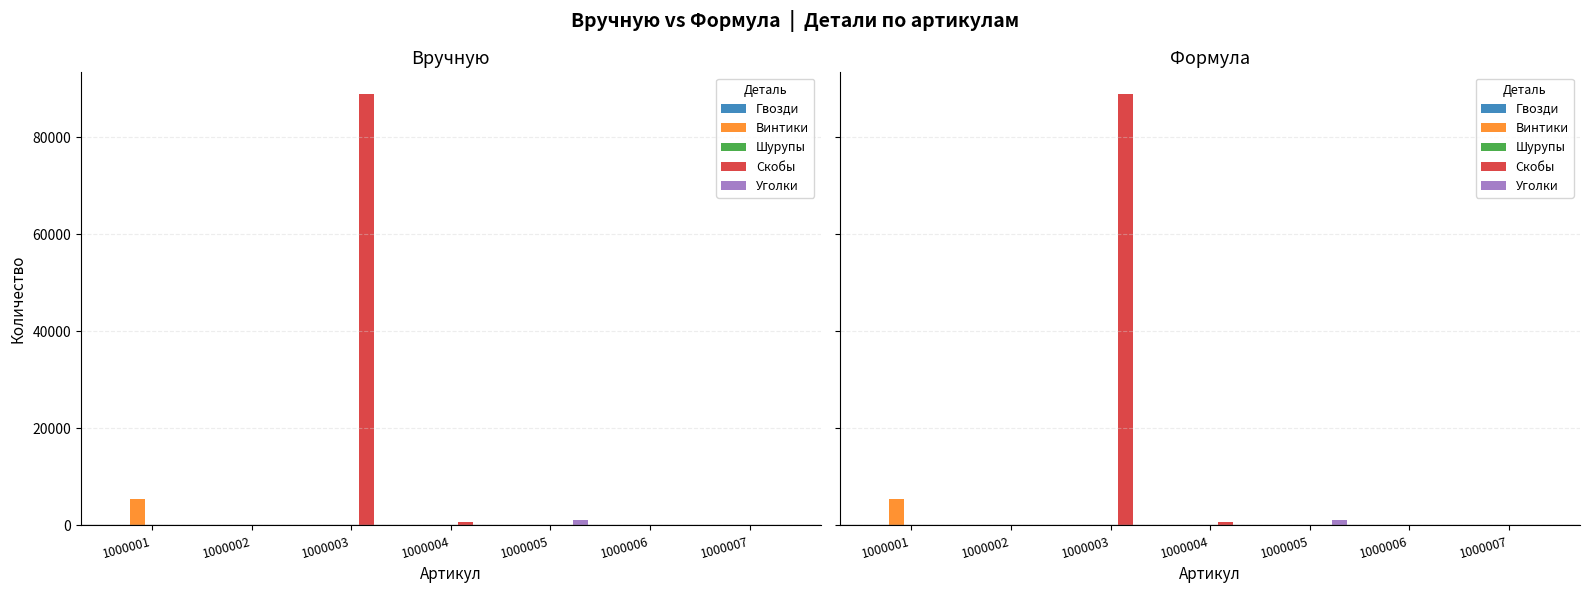

Reading left to right, list all the values displayed in this chart.

Гвозди: 1000001=0	1000002=44	1000003=0	1000004=0	1000005=0	1000006=58	1000007=0
Винтики: 1000001=5555	1000002=0	1000003=0	1000004=186	1000005=12	1000006=0	1000007=0
Шурупы: 1000001=0	1000002=0	1000003=0	1000004=0	1000005=0	1000006=0	1000007=15
Скобы: 1000001=0	1000002=0	1000003=88888	1000004=788	1000005=0	1000006=10	1000007=0
Уголки: 1000001=0	1000002=0	1000003=0	1000004=0	1000005=1111	1000006=0	1000007=0